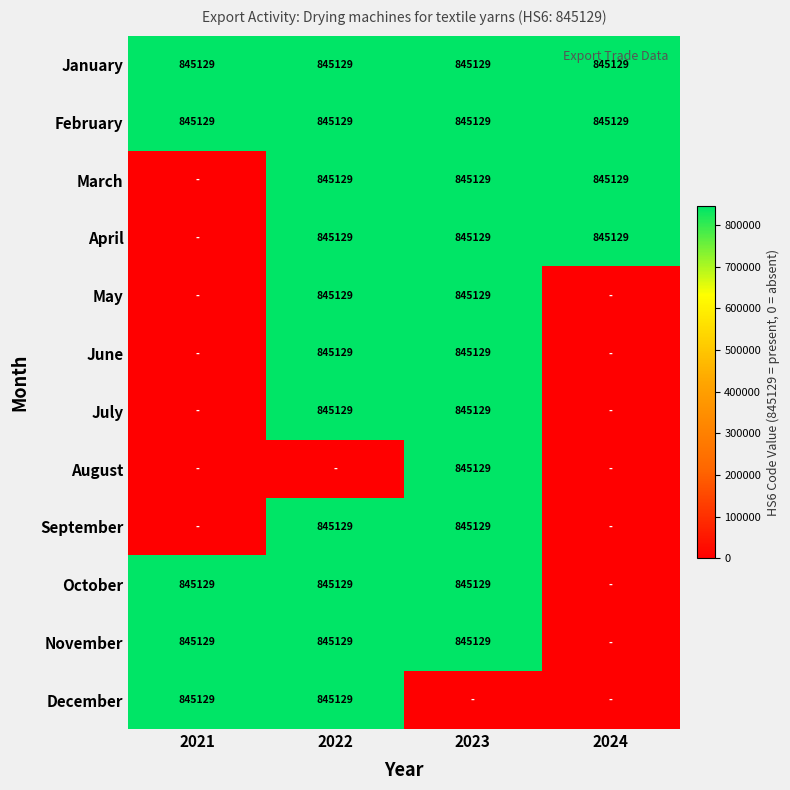

What is the maximum value shown in the chart?

845129